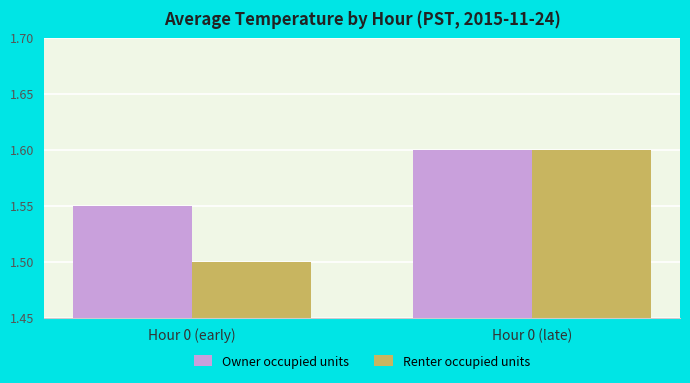

The value of Owner occupied units at Hour 0 (early) is 2.6. True or false?

False